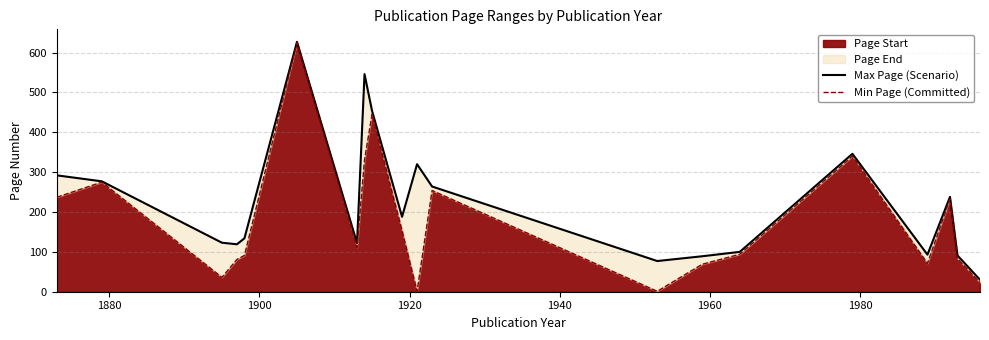

What is the highest value of the Page Start series?

625